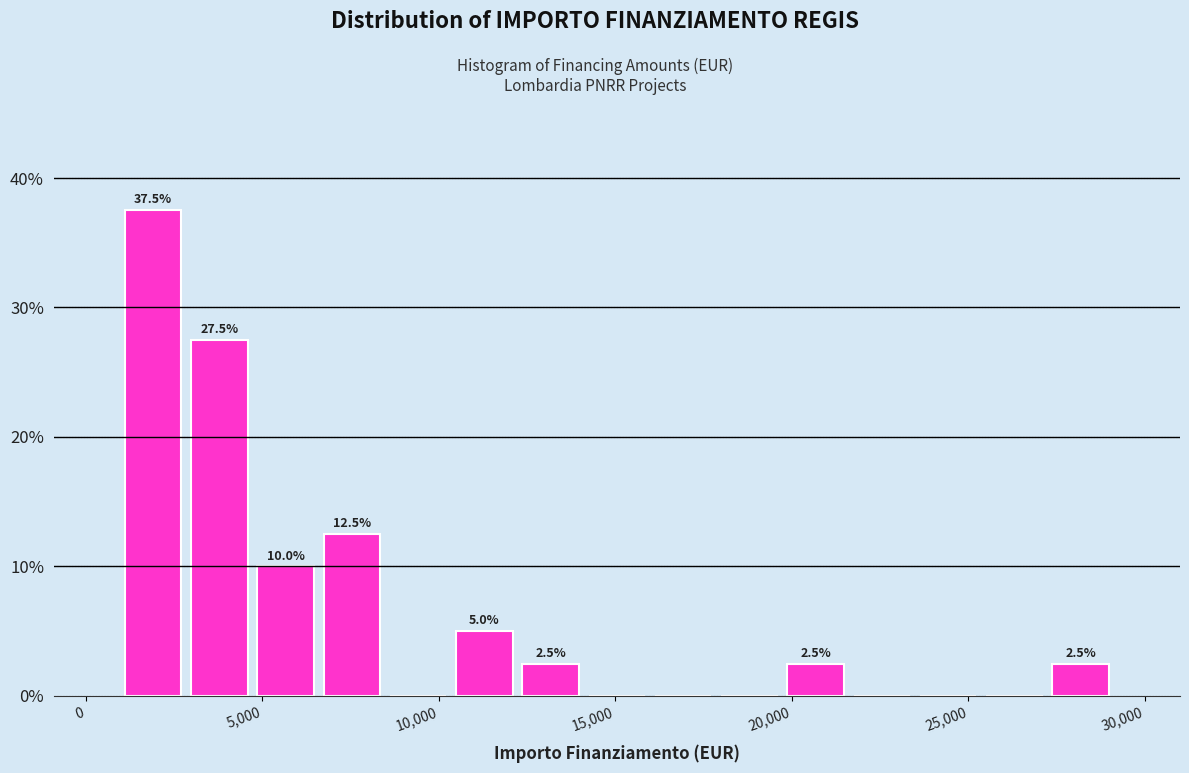

Around what value on the x-axis is the tallest bar? Give the approximate position of its centre, as read against the axis.

2000